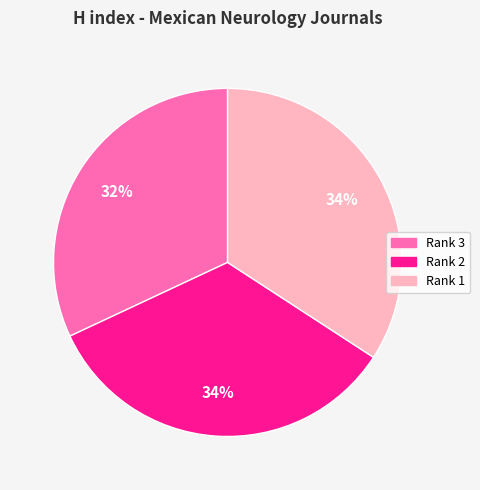

To the nearest percent, what is the average slice percentage?

33%